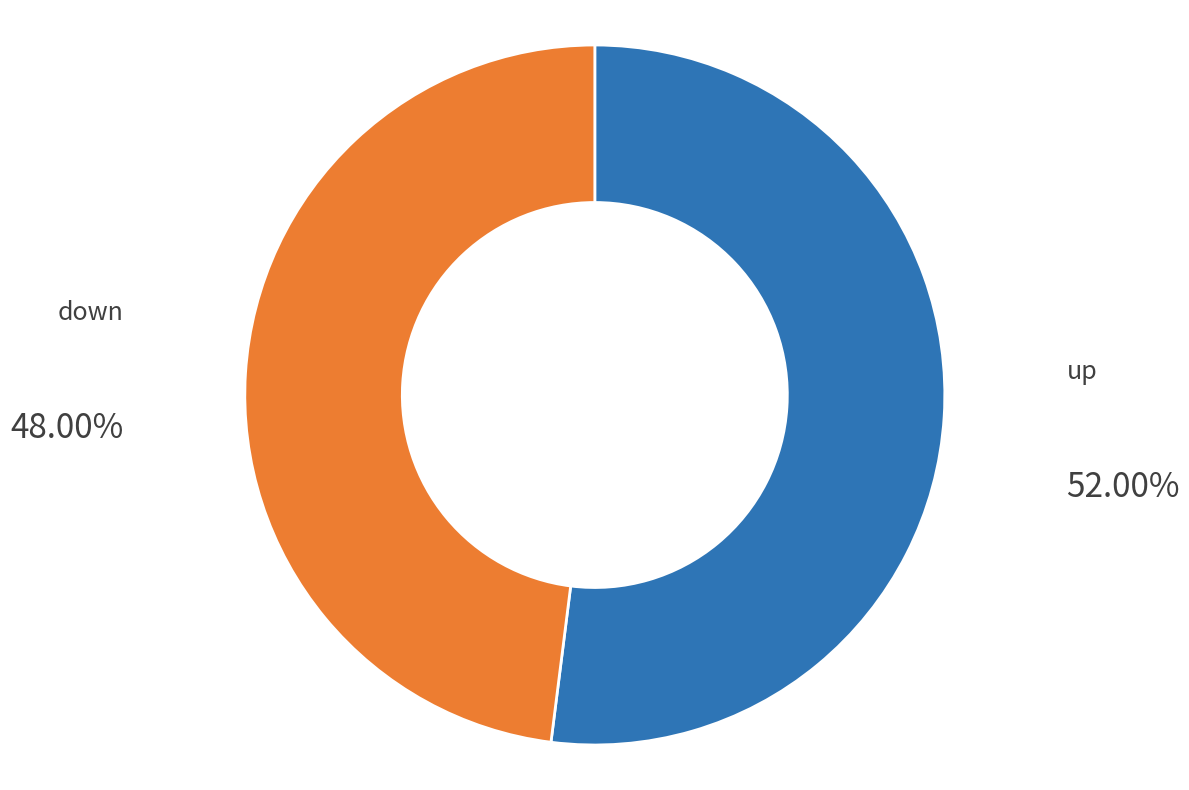

What percentage is NOT represented by up?

48.0%